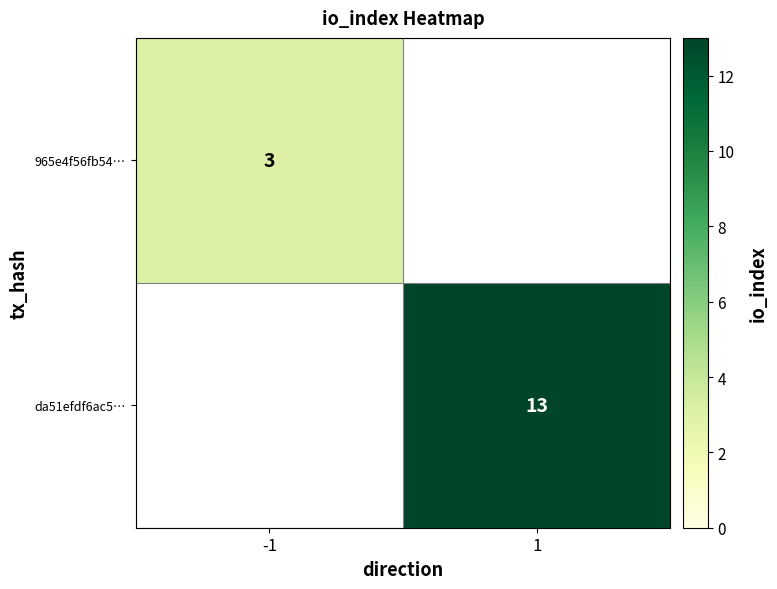

The value of 965e4f56fb54… at -1 is 3. True or false?

True